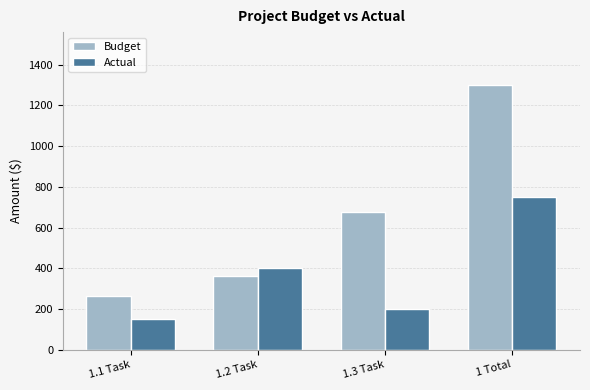

Reading left to right, transcribe all the data shown in this chart.

Budget: 1.1 Task=262.5	1.2 Task=362.5	1.3 Task=675.0	1 Total=1300.0
Actual: 1.1 Task=150.0	1.2 Task=400.0	1.3 Task=200.0	1 Total=750.0